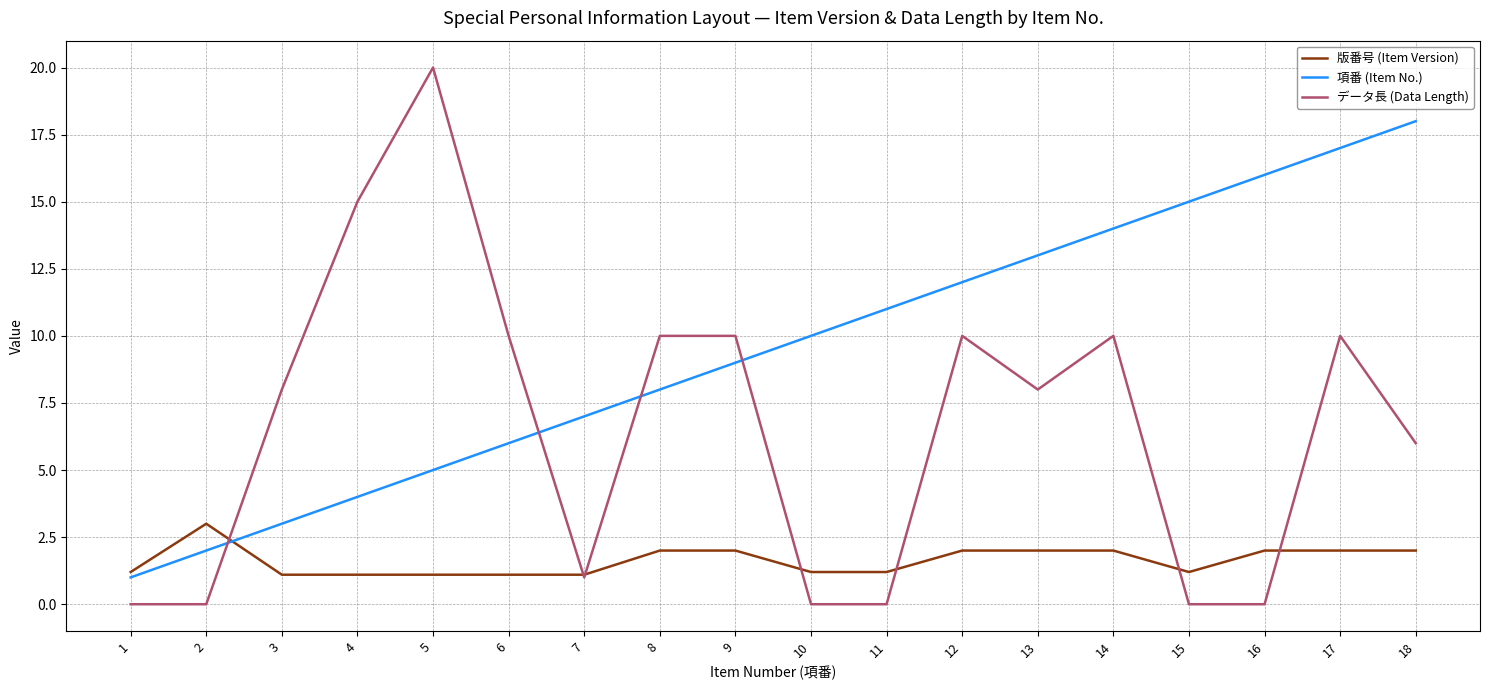

Rank the series by their average value, from lowest to highest.

版番号 (Item Version), データ長 (Data Length), 項番 (Item No.)